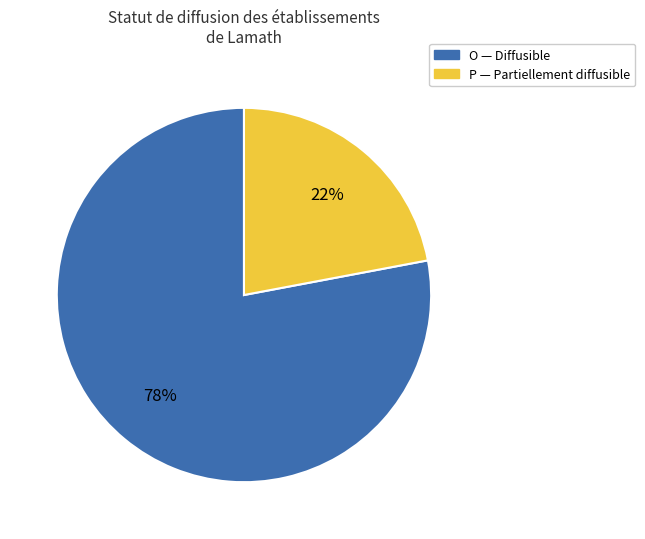

To the nearest percent, what is the difference between the largest and smallest slice percentages?

56%